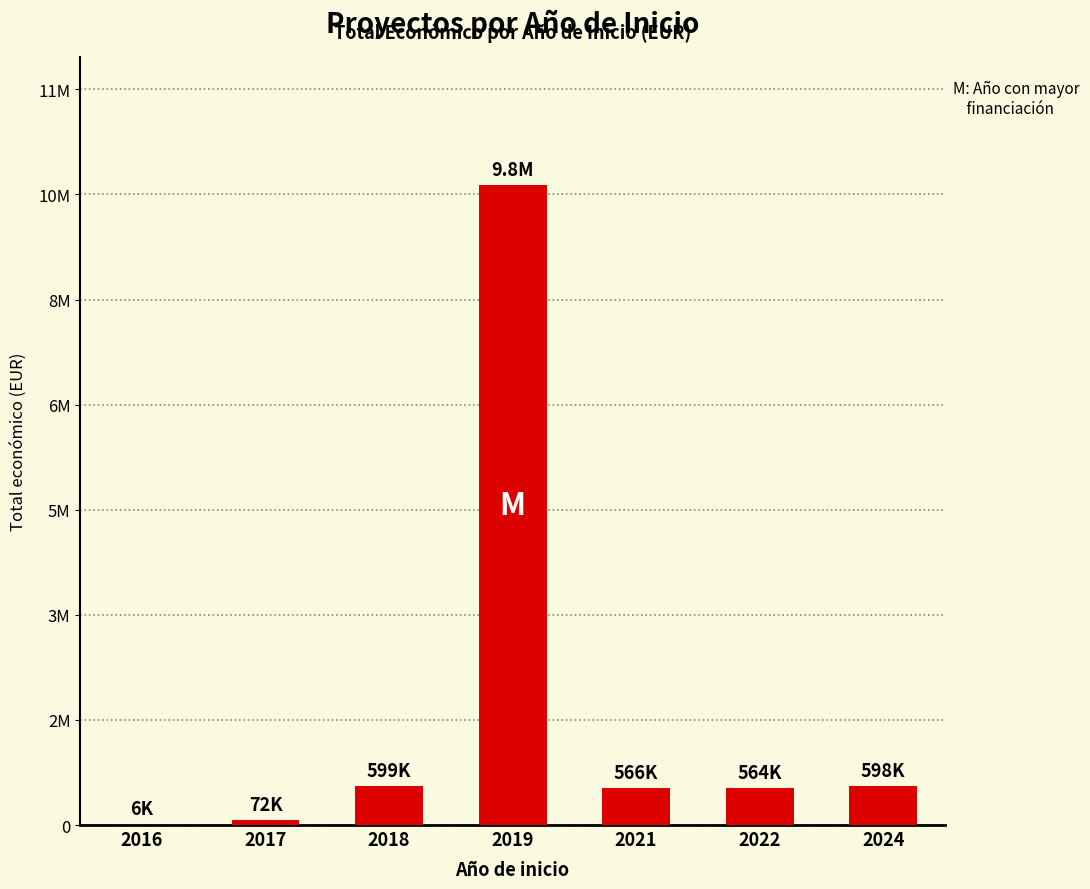

The value at 2021 is 565872. True or false?

True